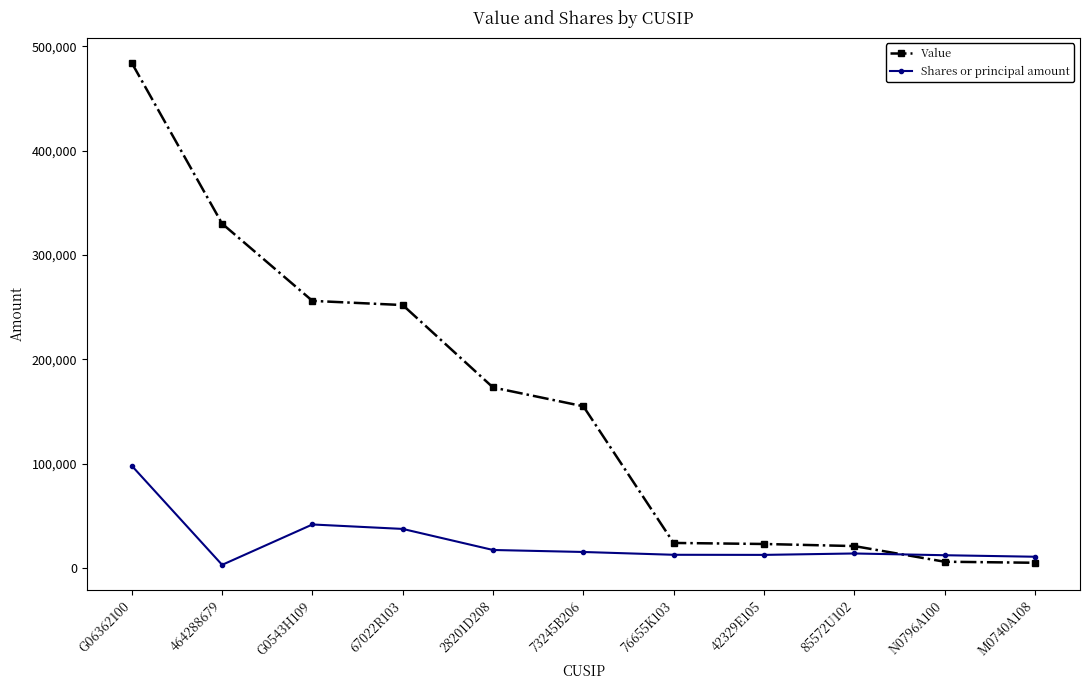

What are all the series names shown in the legend?

Value, Shares or principal amount